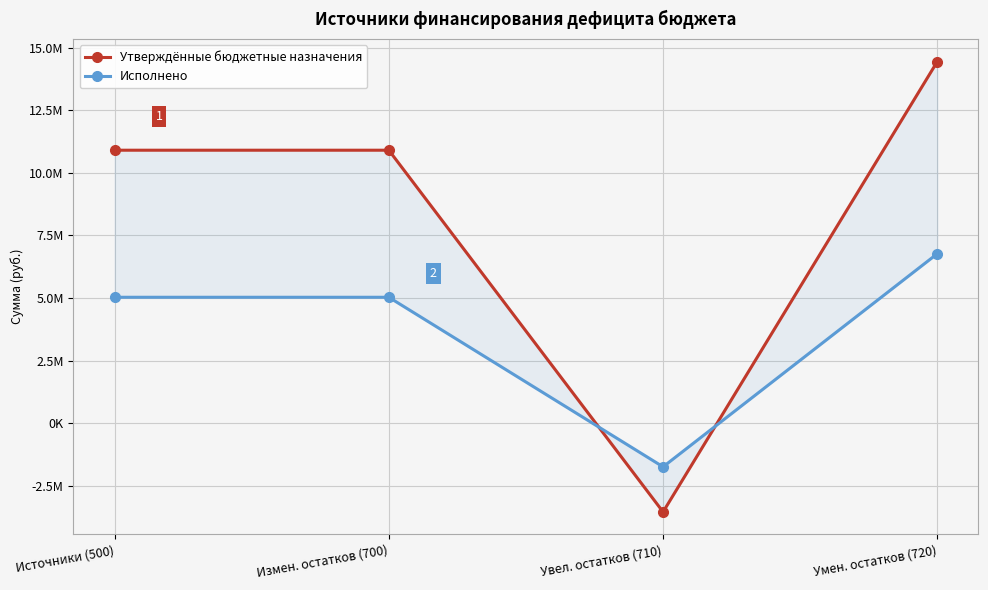

What is the difference between the highest and lowest values at Источники (500)?

5873477.9